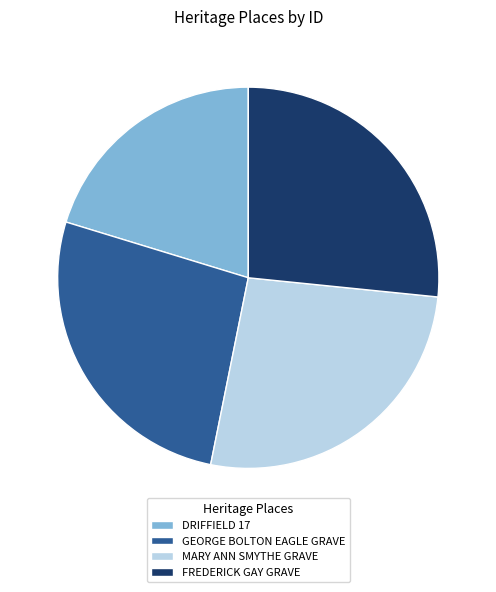

Is there any slice that represents more than half of the pie?

No